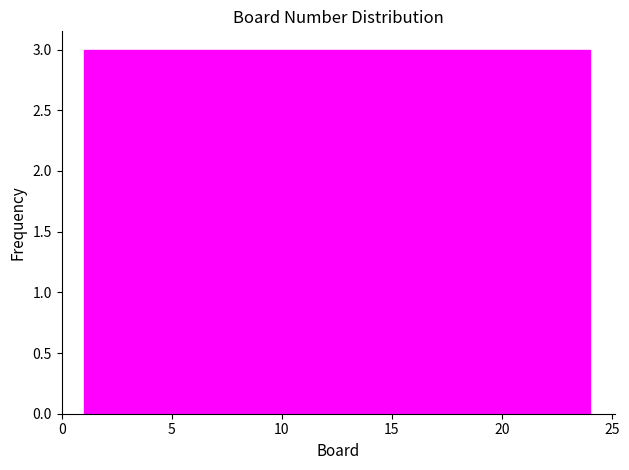

Reading left to right, list every bar in this chart as the range it spans on the x-axis followed by its height. Neither the bar edges nor the heights are printed on the chart, so give them approximately, as read against the axes.

1.0 to 4.0: 3
4.0 to 7.0: 3
7.0 to 9.5: 3
9.5 to 12.5: 3
12.5 to 15.5: 3
15.5 to 18.5: 3
18.5 to 21.0: 3
21.0 to 24.0: 3